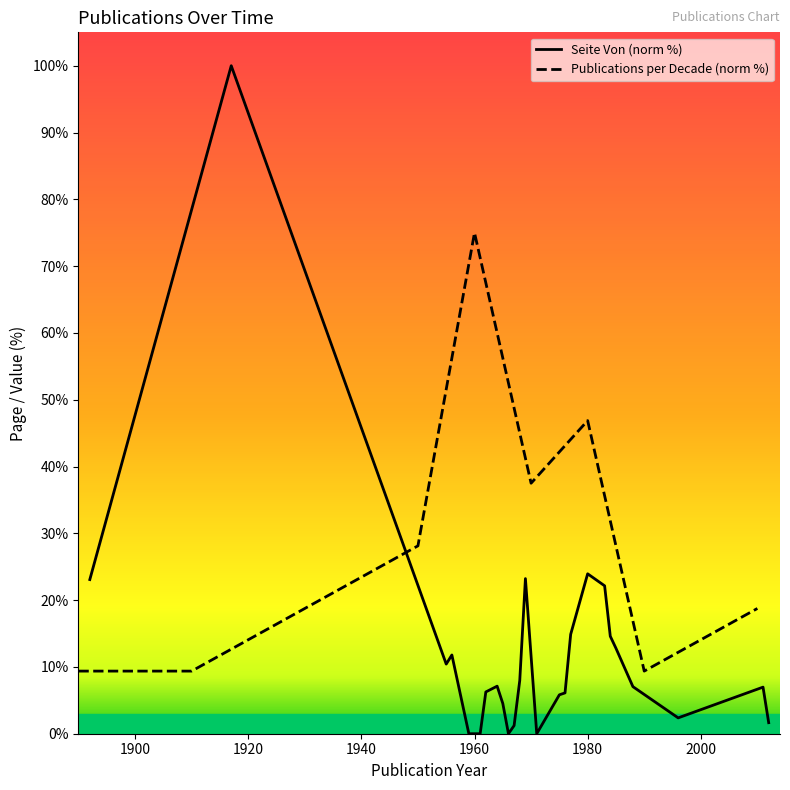

At which category does the data reach its first local valley?

1955